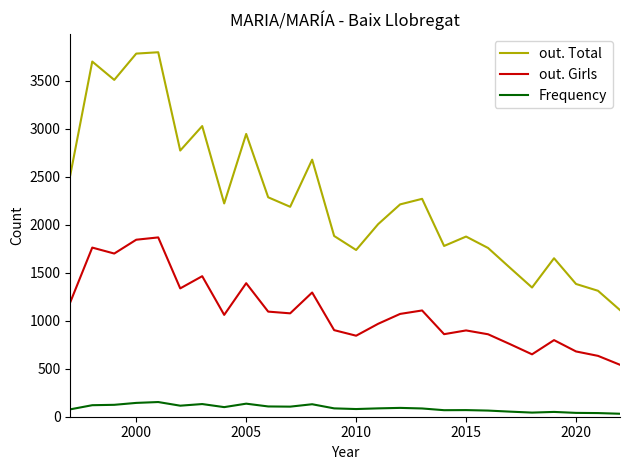

How many lines are shown in the chart?

3